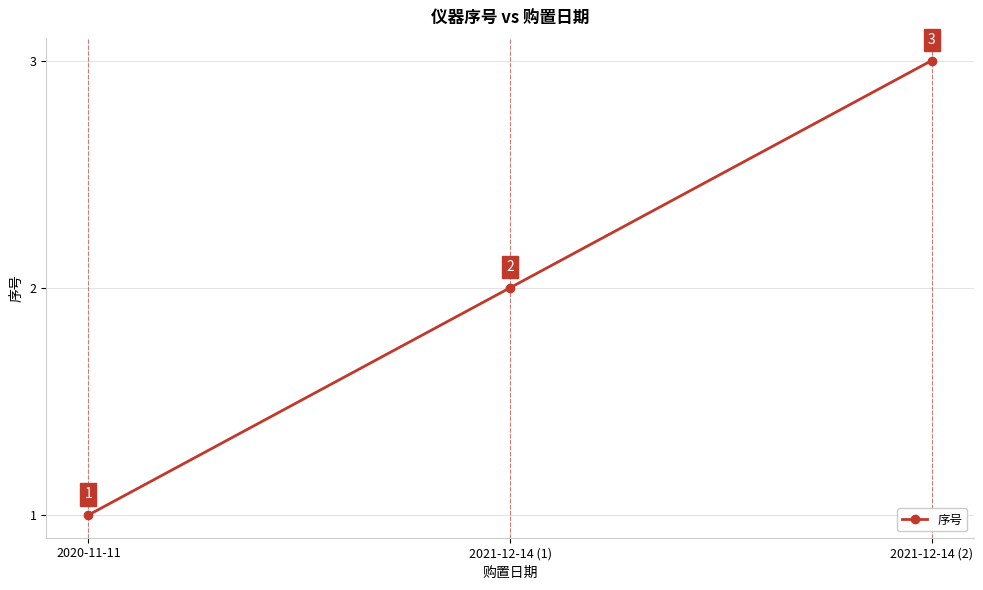

What is the maximum value shown in the chart?

3